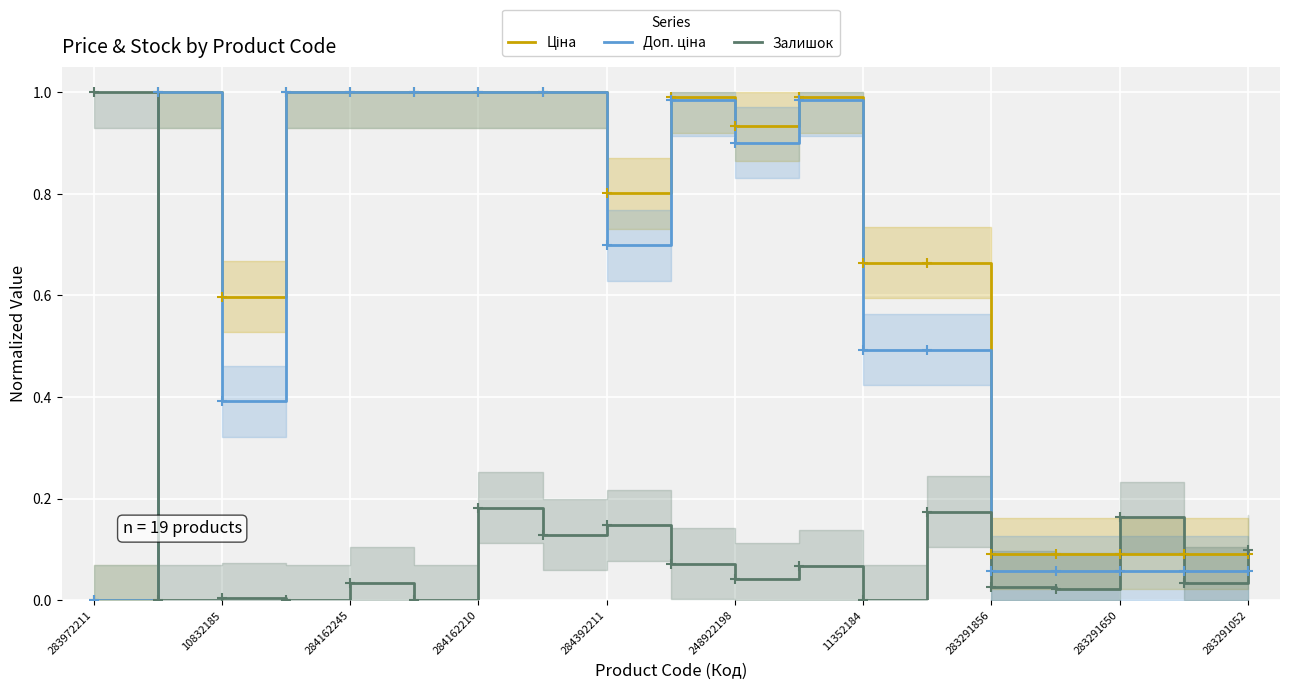

At how many categories does at least one series exceed 0?

19